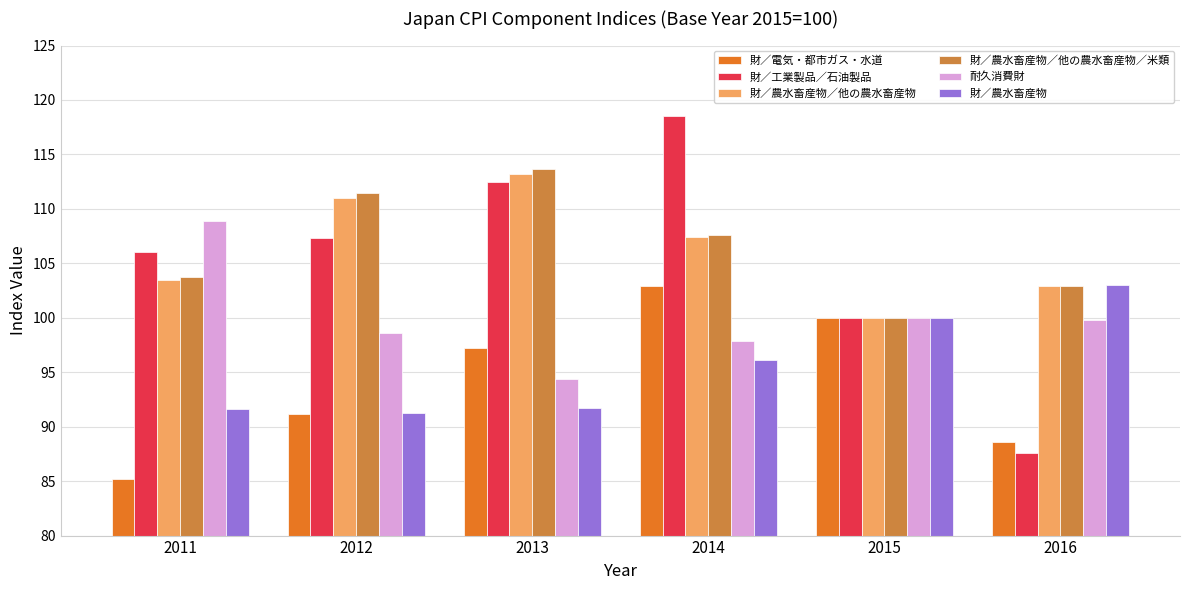

What is the smallest value displayed?

85.2